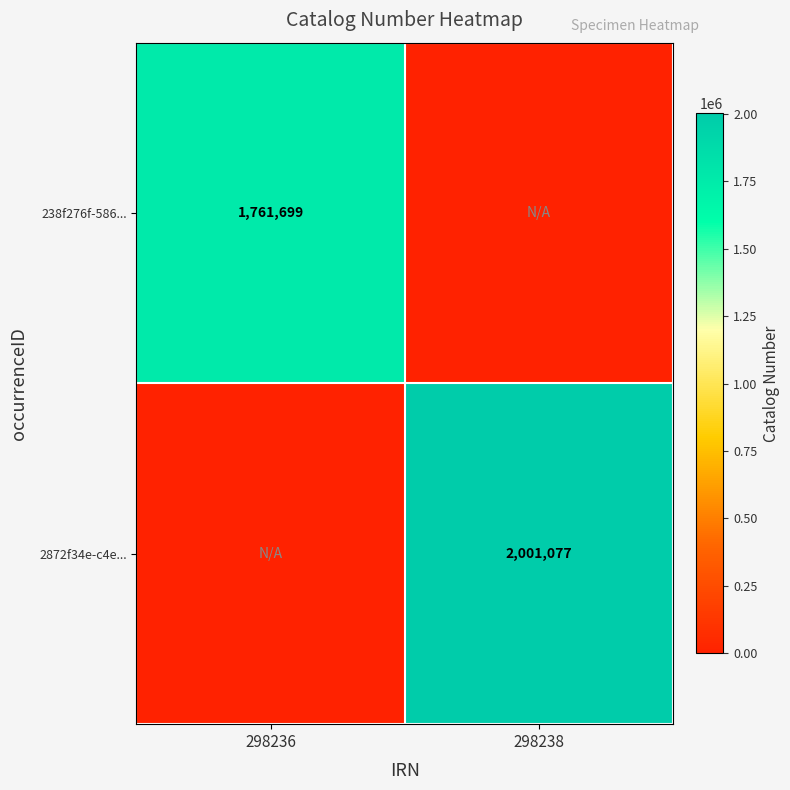

Between 298238 and 298236, which is larger?

298236